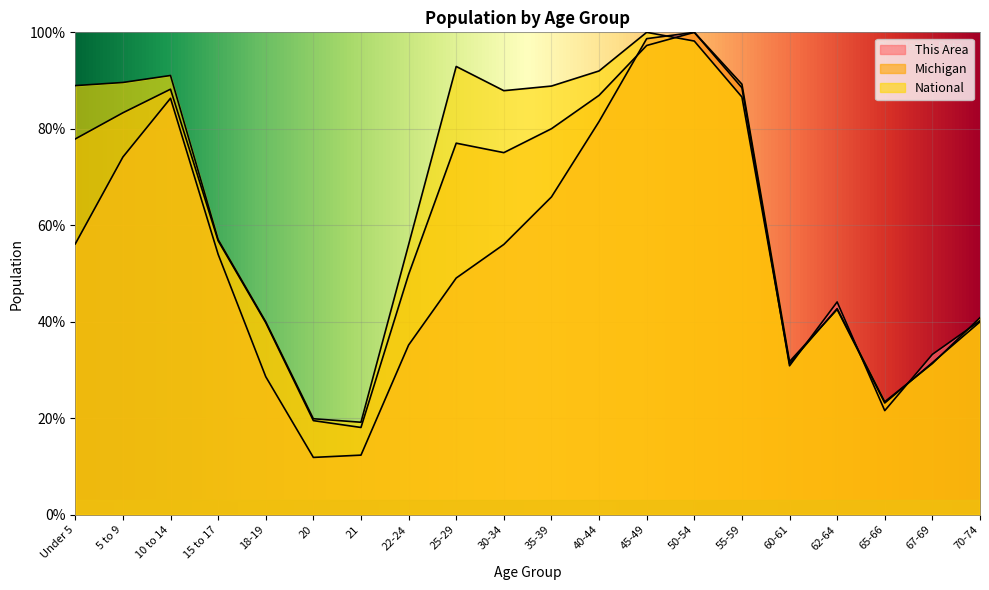

Reading left to right, list all the values displayed in this chart.

This Area: Under 5=56.1	5 to 9=74.2	10 to 14=86.3	15 to 17=54.0	18-19=28.6	20=11.9	21=12.4	22-24=35.2	25-29=49.1	30-34=56.0	35-39=65.9	40-44=81.5	45-49=98.7	50-54=100.0	55-59=88.5	60-61=30.9	62-64=44.1	65-66=21.6	67-69=33.2	70-74=40.2
Michigan: Under 5=77.9	5 to 9=83.3	10 to 14=88.2	15 to 17=56.8	18-19=39.8	20=19.5	21=18.1	22-24=49.8	25-29=77.0	30-34=75.1	35-39=80.0	40-44=86.9	45-49=97.3	50-54=100.0	55-59=89.3	60-61=31.8	62-64=42.6	65-66=23.2	67-69=31.5	70-74=40.0
National: Under 5=89.0	5 to 9=89.6	10 to 14=91.1	15 to 17=57.0	18-19=40.0	20=19.9	21=19.2	22-24=56.0	25-29=92.9	30-34=87.9	35-39=88.9	40-44=92.0	45-49=100.0	50-54=98.2	55-59=86.6	60-61=31.3	62-64=42.7	65-66=23.4	67-69=31.3	70-74=40.9